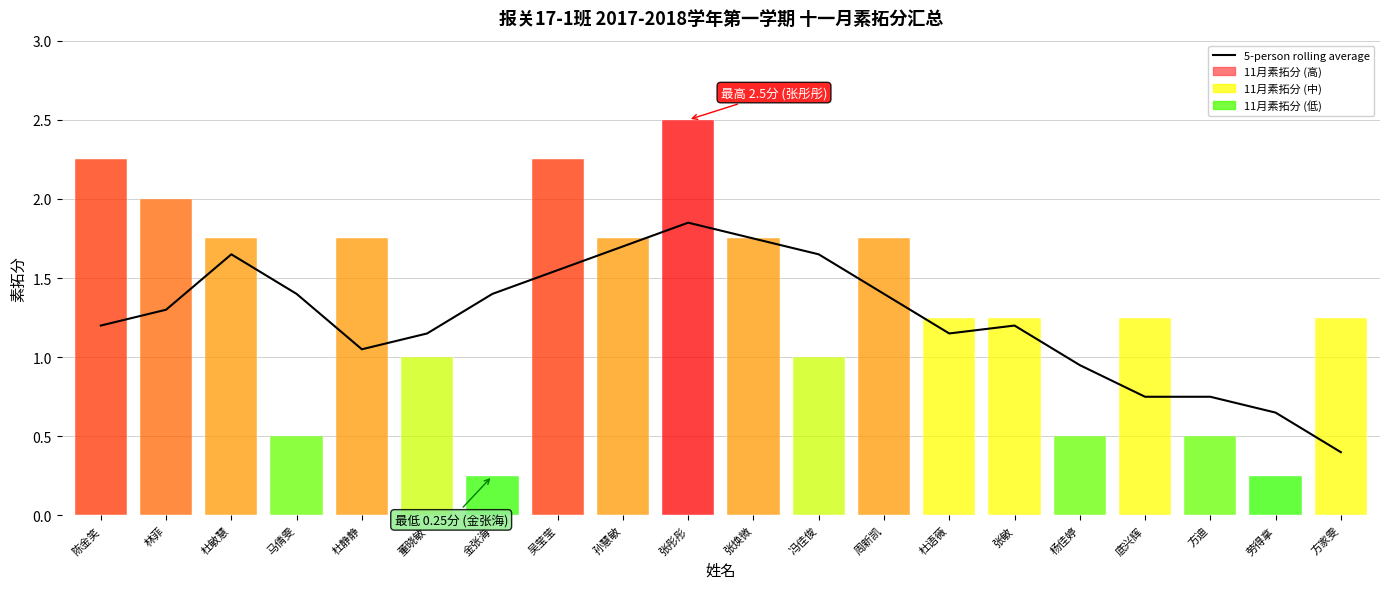

Between 劳得拿 and 方家雯, which is larger?

劳得拿